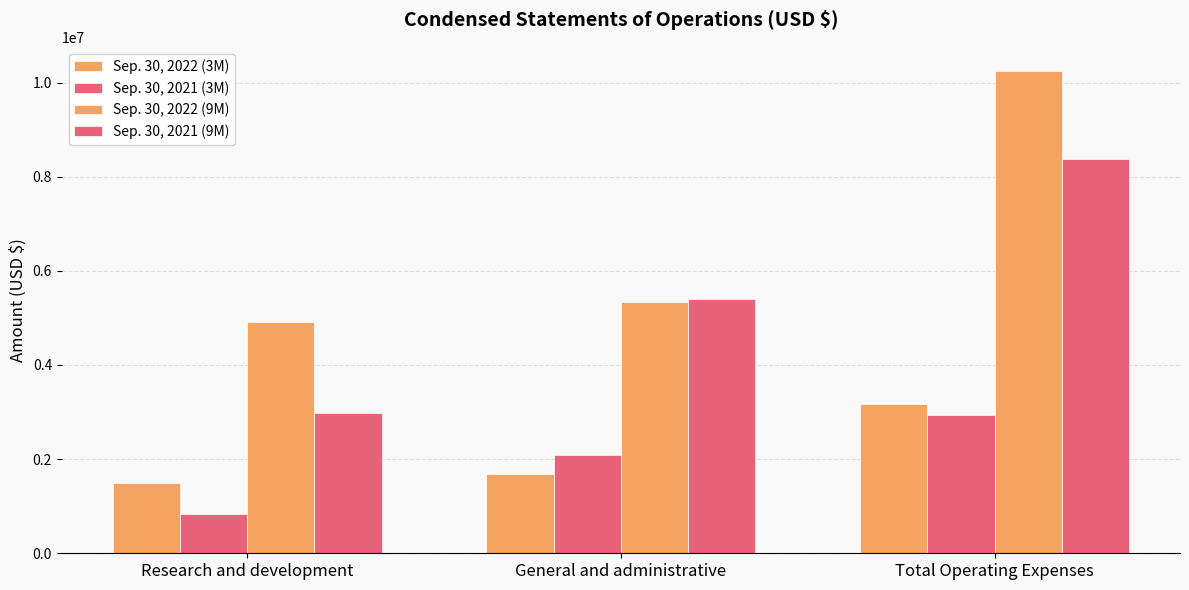

The Sep. 30, 2021 (3M) series shows 185100 at Research and development. True or false?

False